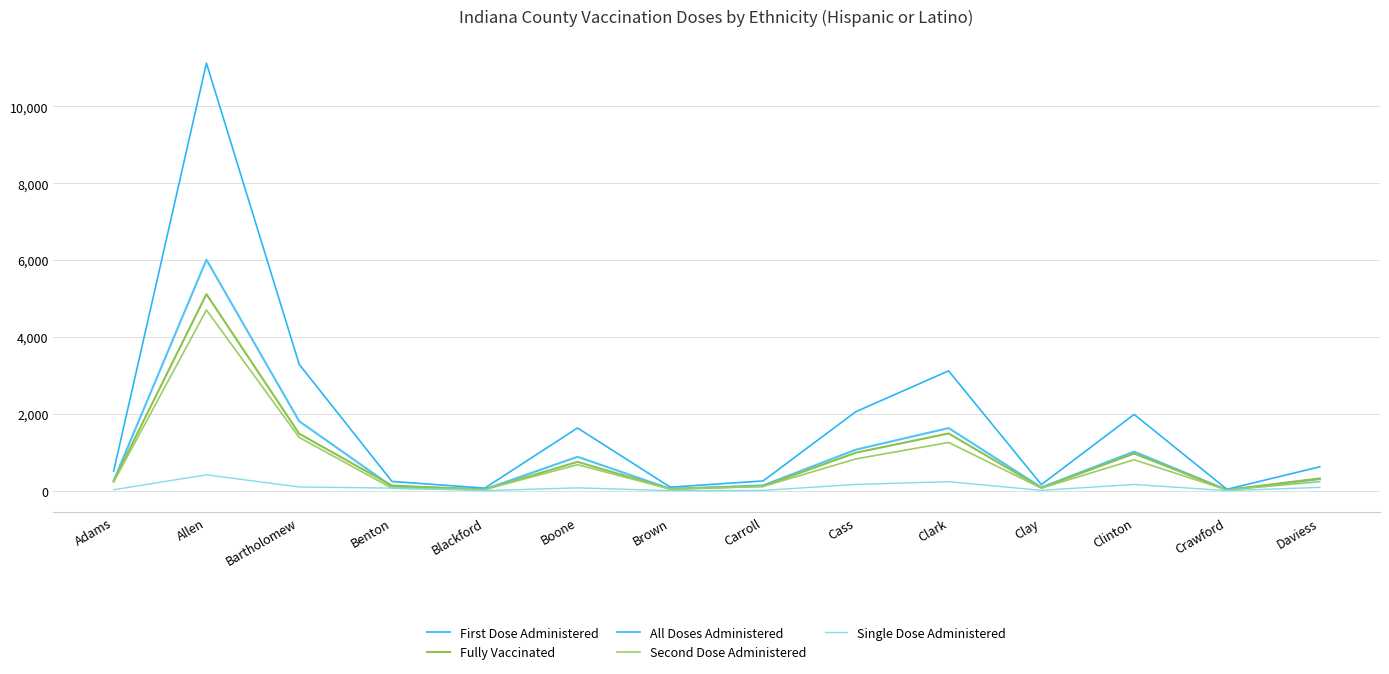

Where does the First Dose Administered series first go above 302?

Allen